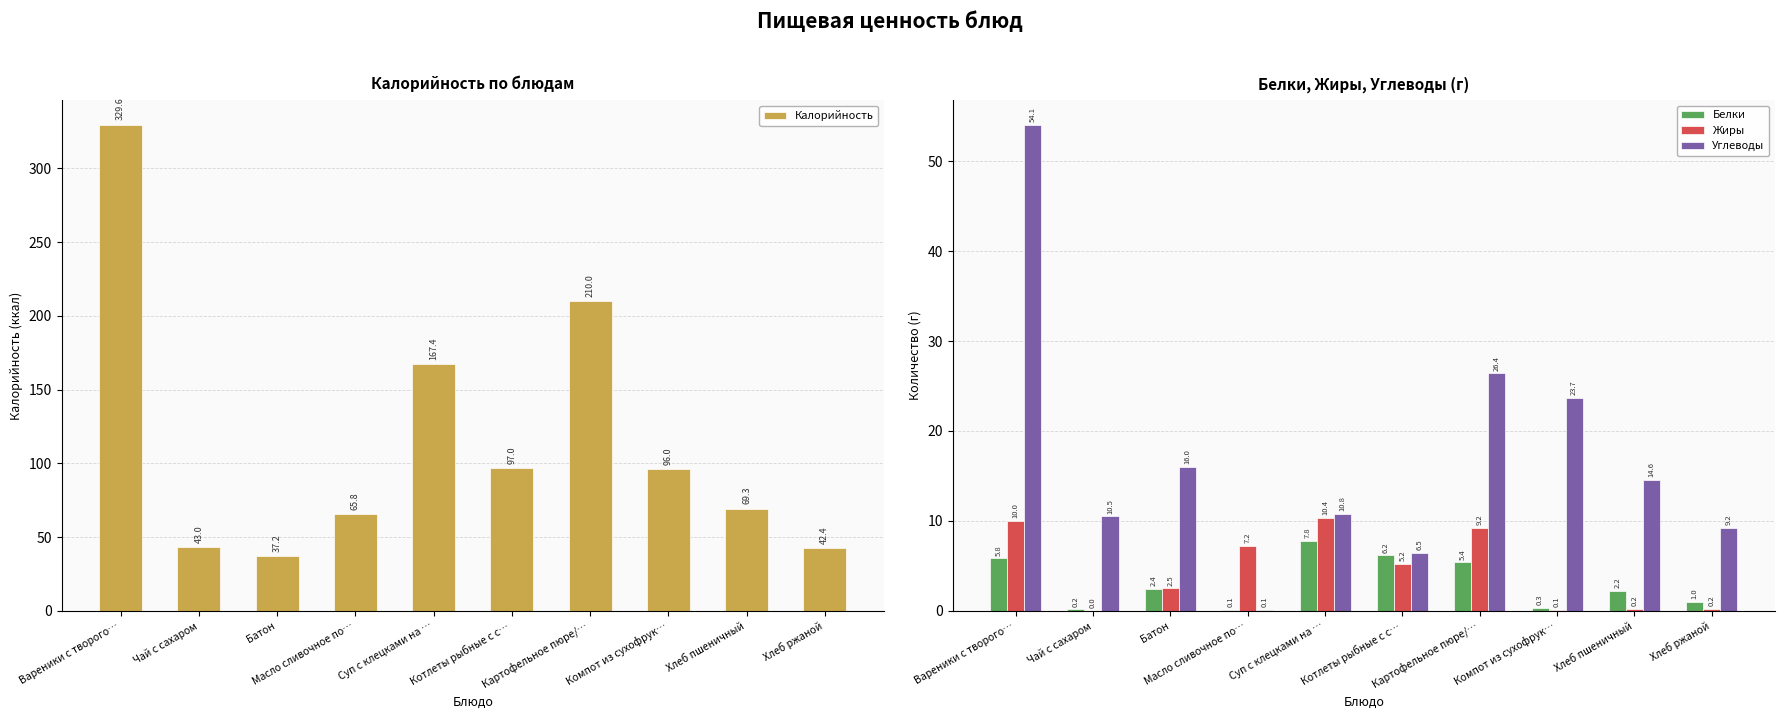

The value of Жиры at Масло сливочное по… is 12.4. True or false?

False